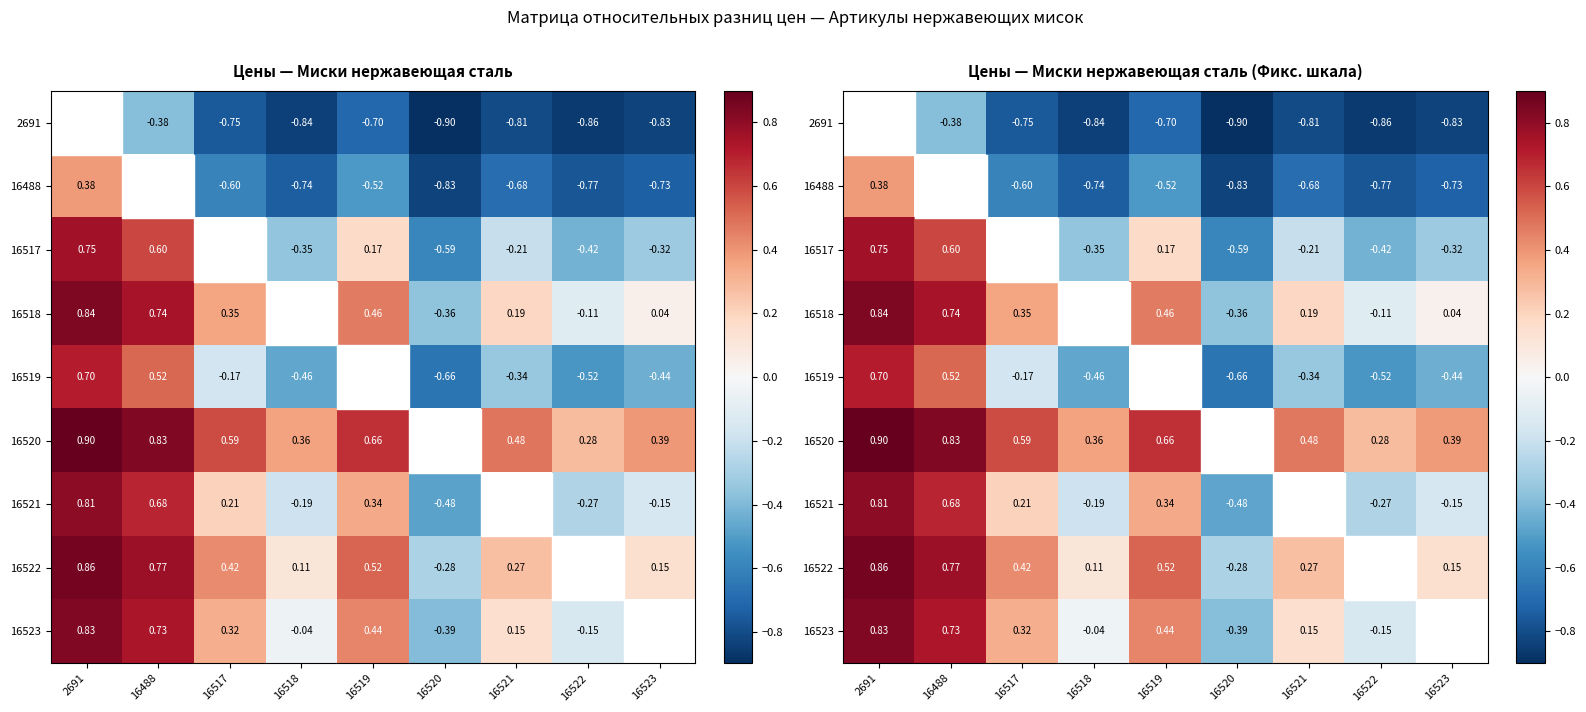

True or false: 16517 has a value of -0.4 at 16522.

True